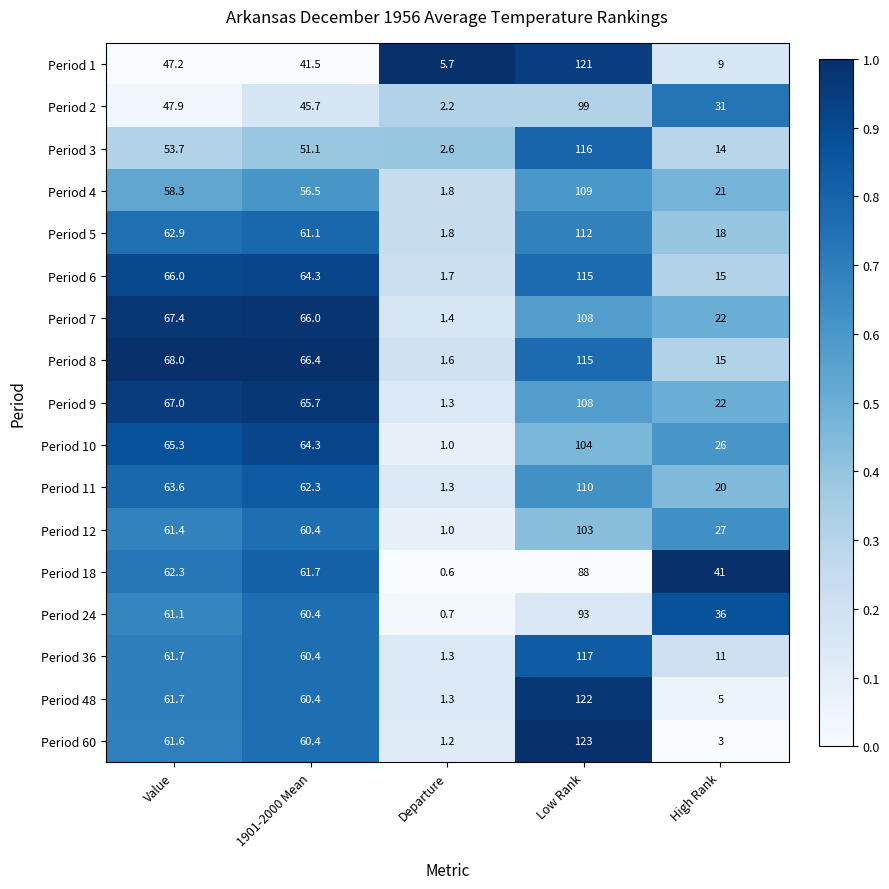

Is it true that Period 12 equals 149.4 at Low Rank?

False